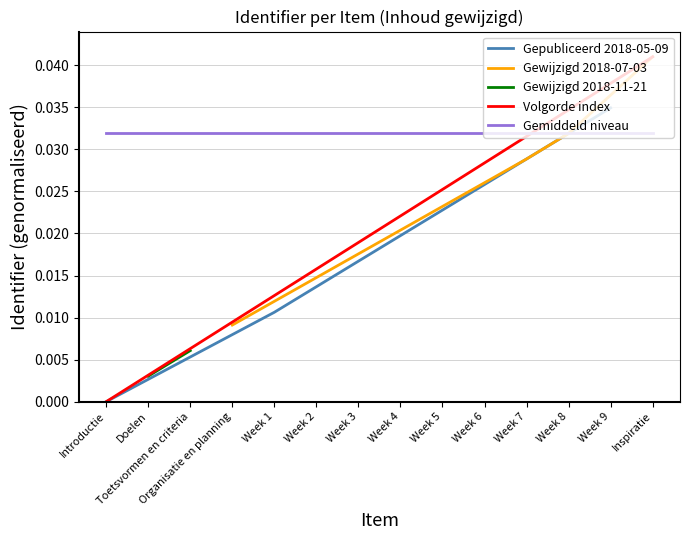

Is this an area chart (filled region under the line)?

No